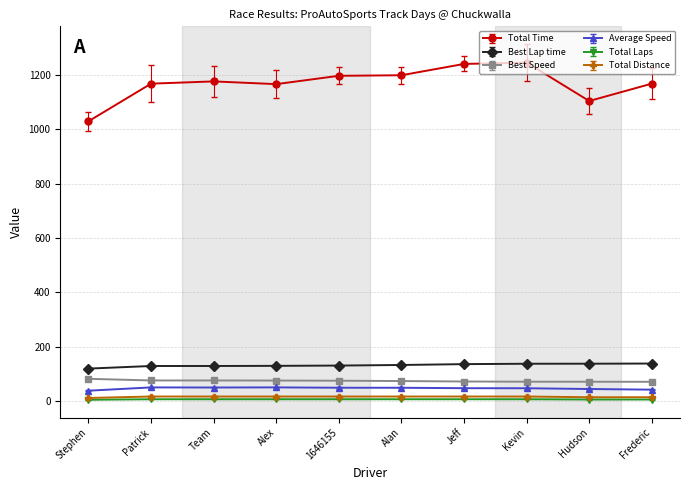

Which series has the largest range (max minus min)?

Total Time